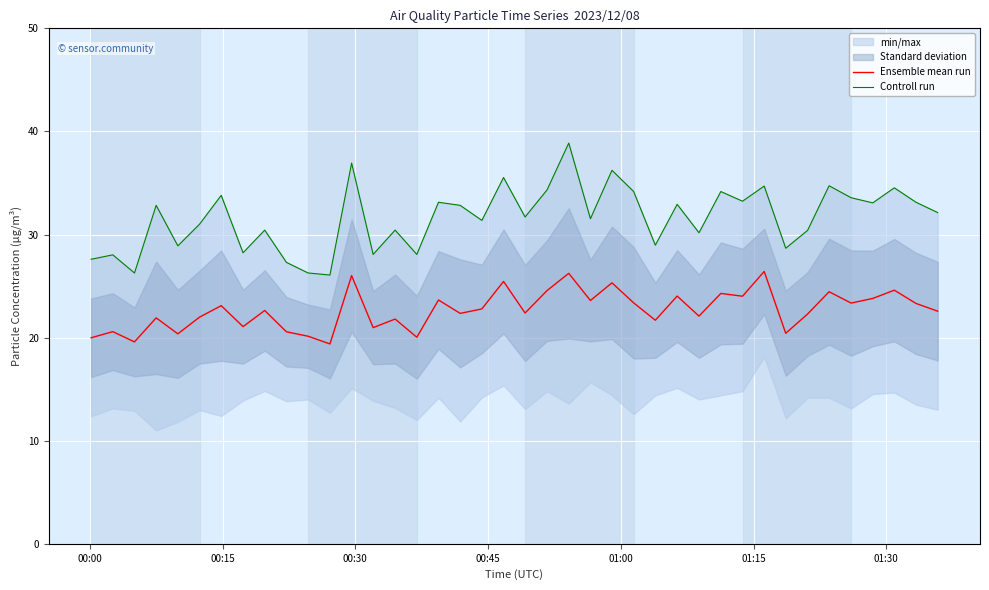

In Controll run, how many points are lower than both neighbors (excluding endpoints)?

14